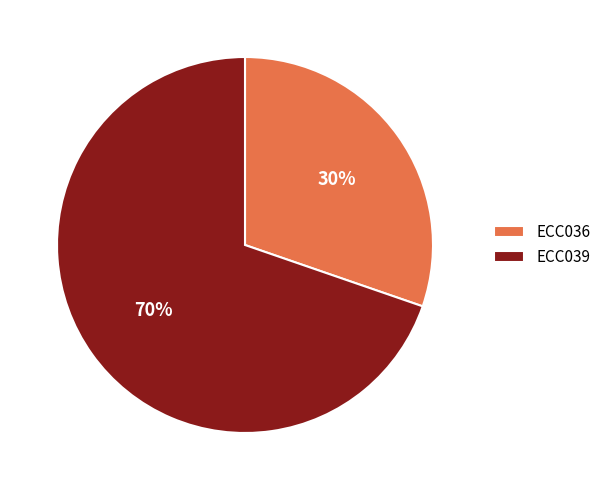

Approximately how many times larger is the value at ECC039 compared to ECC036?

2.3